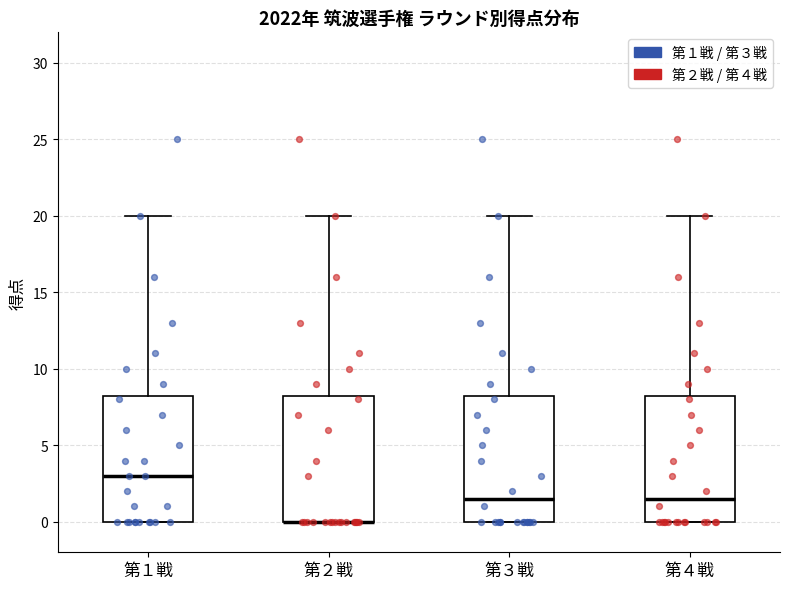

Reading left to right, read every box against the y-axis: the position of its median line, the range the box covers, and the ends of its whiskers. The values are not printed on the chart, so give them approximately, as read against the axis.

第１戦: median 3.0, box 0.0 to 8.5, whiskers 0.0 to 20.0
第２戦: median 0.0 (drawn on the box's lower edge), box 0.0 to 8.5, whiskers 0.0 to 20.0
第３戦: median 1.5, box 0.0 to 8.5, whiskers 0.0 to 20.0
第４戦: median 1.5, box 0.0 to 8.5, whiskers 0.0 to 20.0